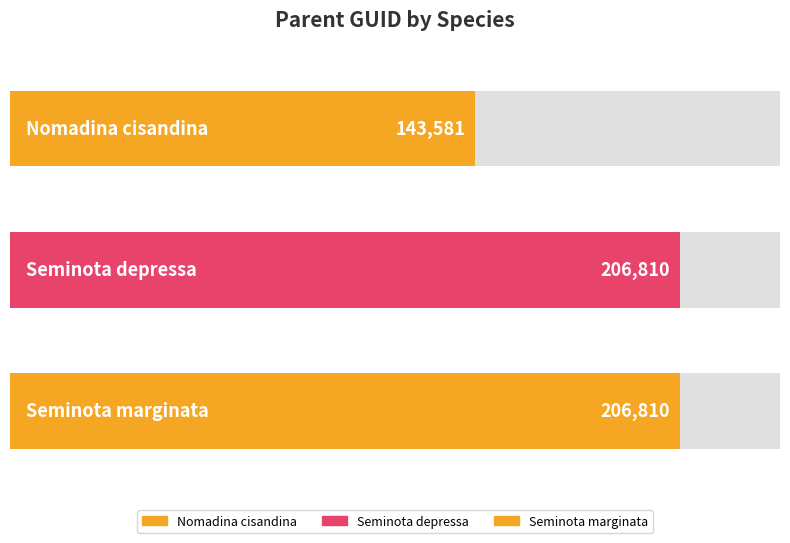

What is the label of the 2nd bar from the right?

Seminota depressa